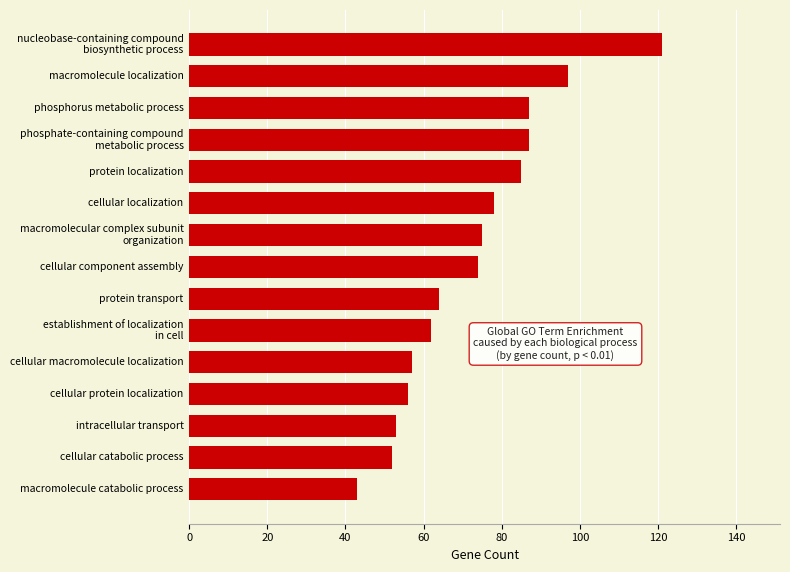

What is the ratio of the value at cellular localization to the value at phosphorus metabolic process?

0.9